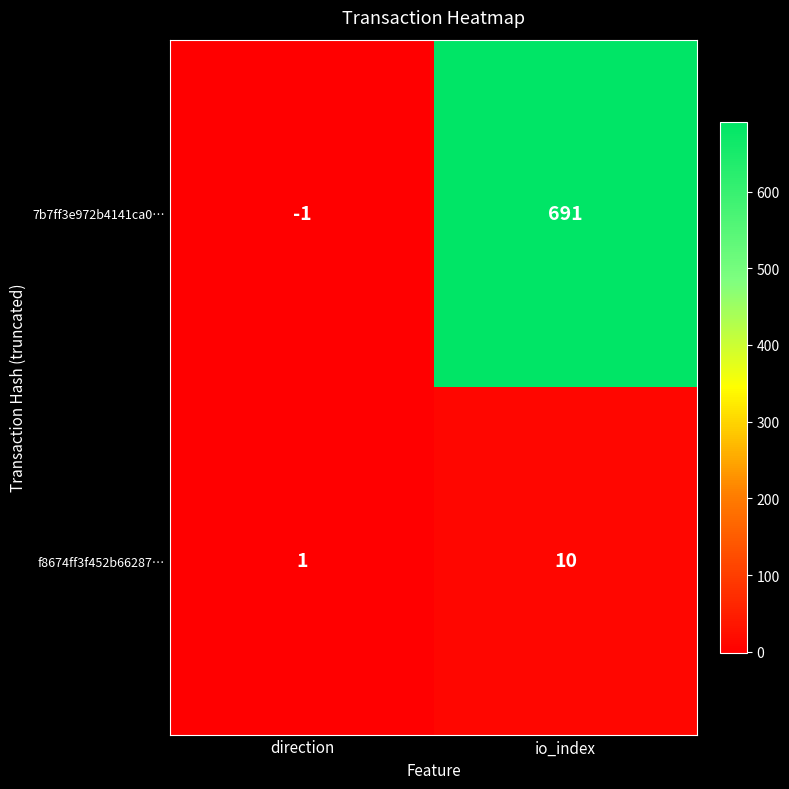

What is the greatest value displayed?

691